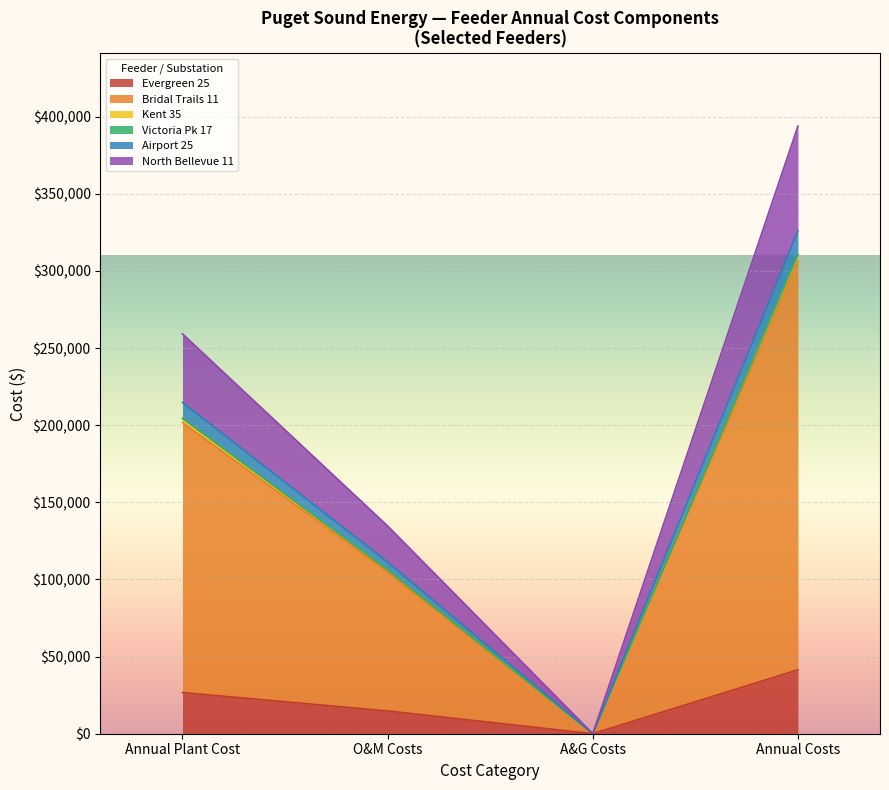

How many lines are shown in the chart?

6